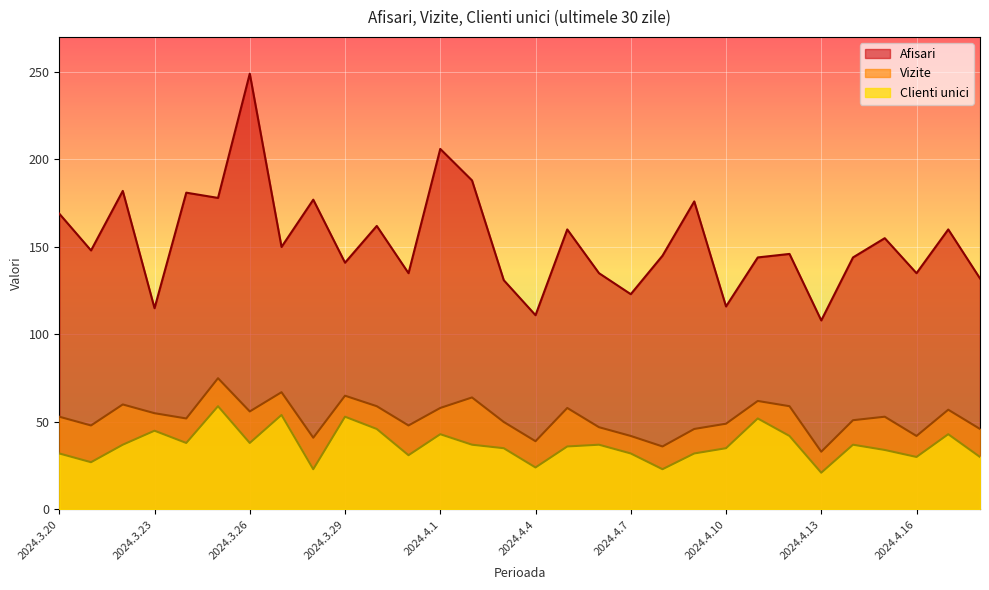

True or false: Vizite has a value of 46 at 2024.4.18.

True